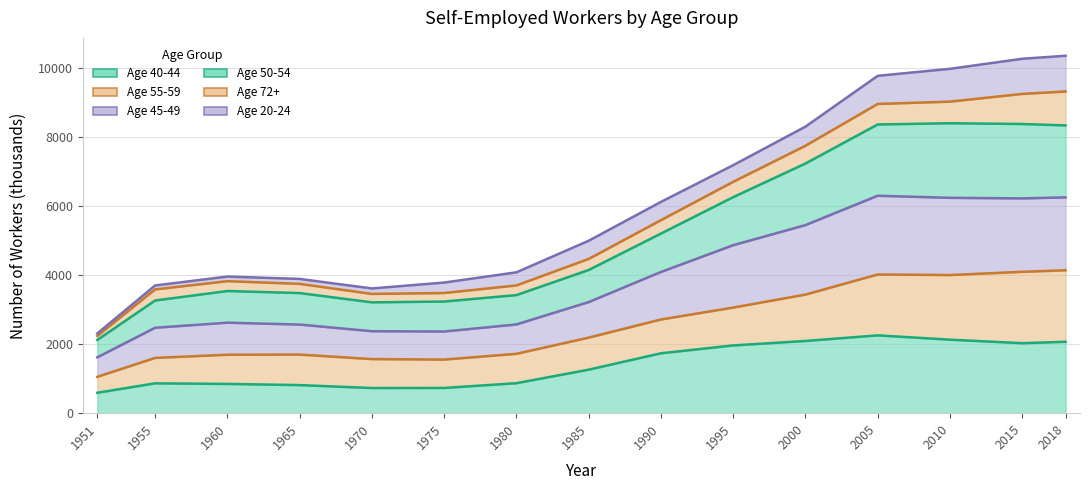

At which category is the sum across all series the highest?

2018